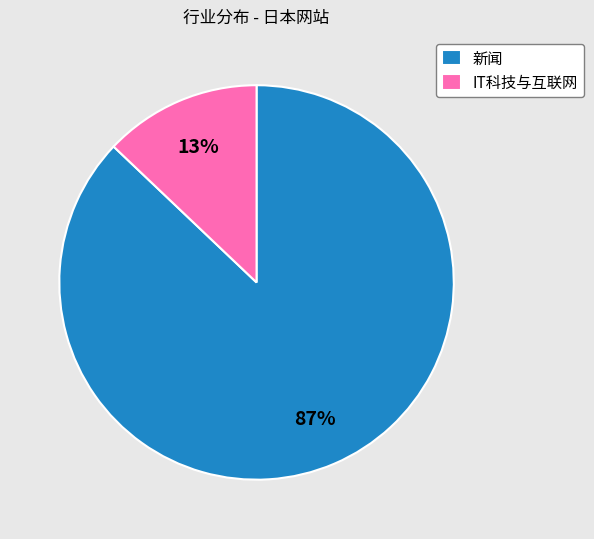

What is the largest slice in the pie chart?

新闻